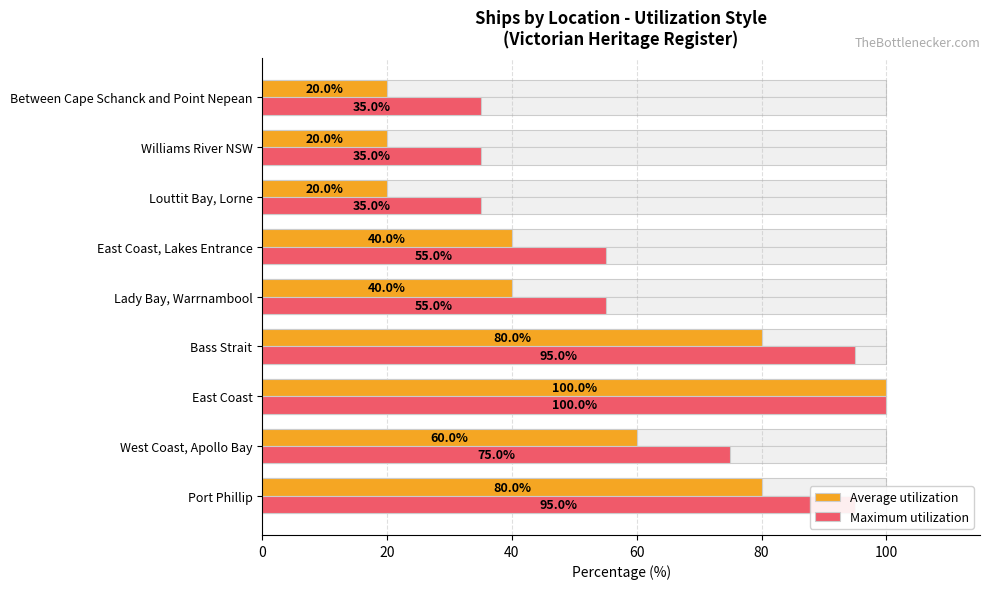

What are all the series names shown in the legend?

Average utilization, Maximum utilization